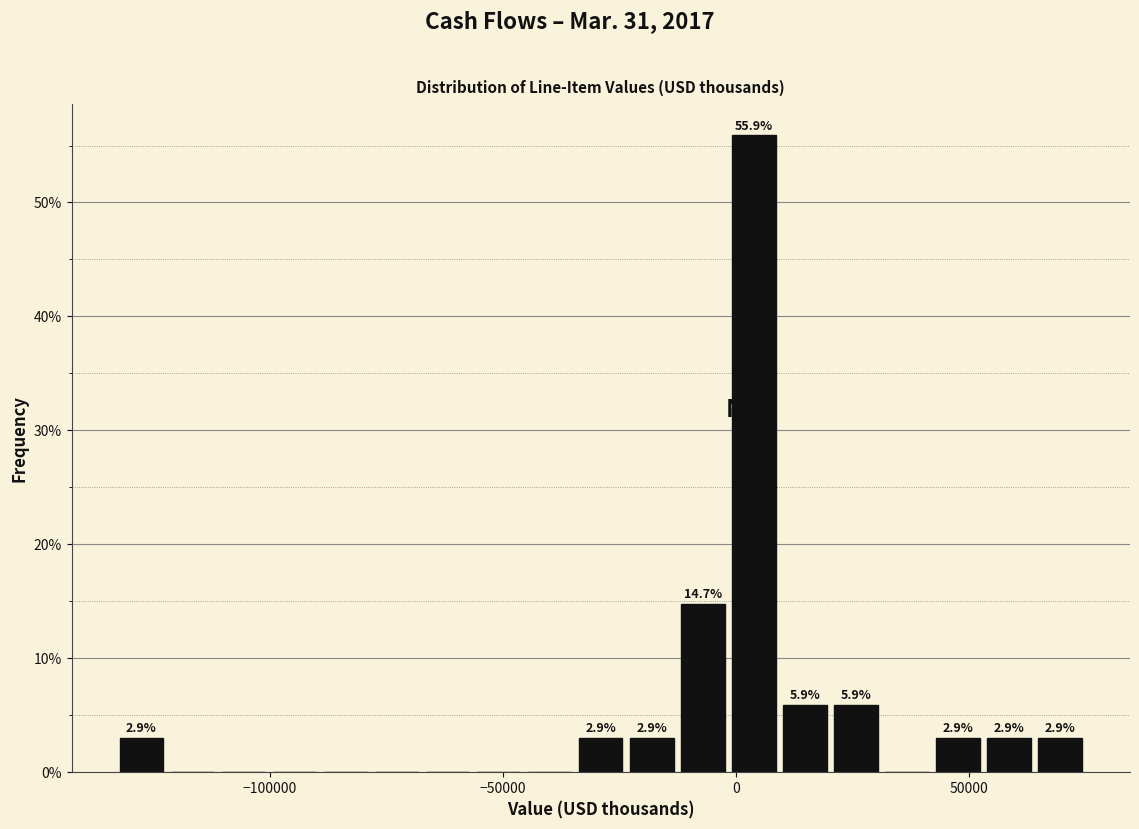

Around what value on the x-axis is the tallest bar? Give the approximate position of its centre, as read against the axis.

5000